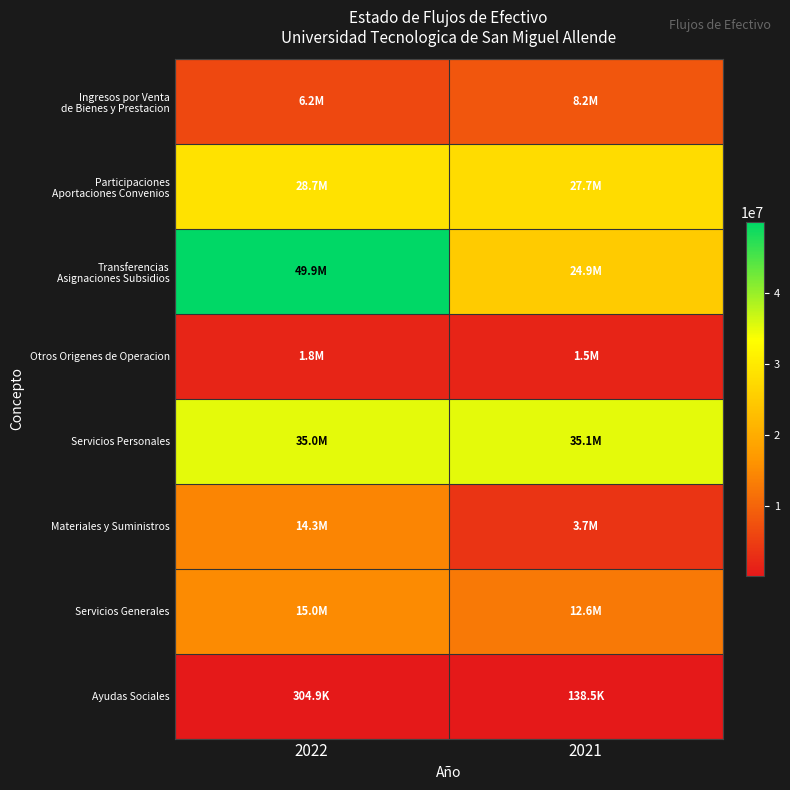

Rank the series by their maximum value, from lowest to highest.

Ayudas Sociales, Otros Origenes de Operacion, Ingresos por Venta de Bienes y Prestacion, Materiales y Suministros, Servicios Generales, Participaciones Aportaciones Convenios, Servicios Personales, Transferencias Asignaciones Subsidios